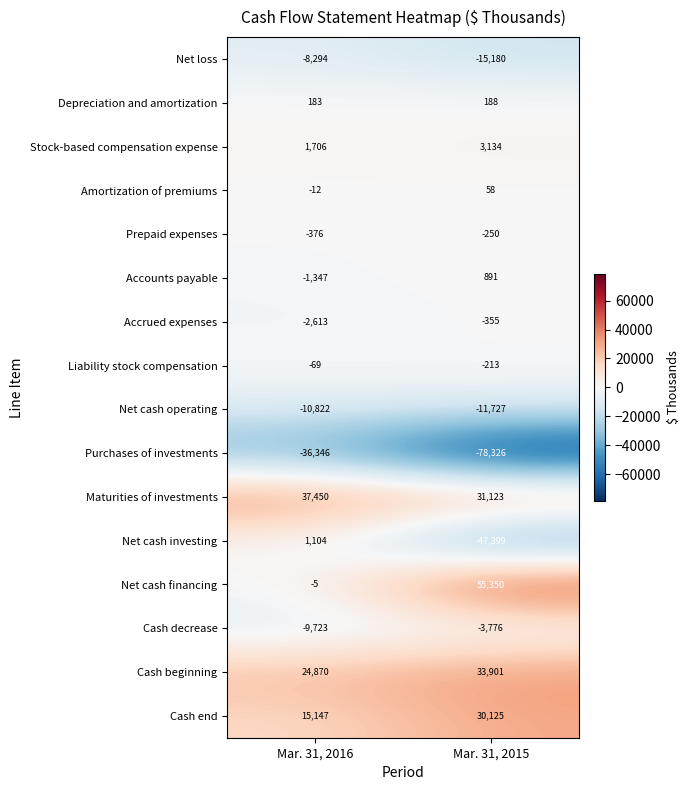

Rank the series at Mar. 31, 2015 from highest to lowest value.

Net cash financing, Cash beginning, Maturities of investments, Cash end, Stock-based compensation expense, Accounts payable, Depreciation and amortization, Amortization of premiums, Liability stock compensation, Prepaid expenses, Accrued expenses, Cash decrease, Net cash operating, Net loss, Net cash investing, Purchases of investments